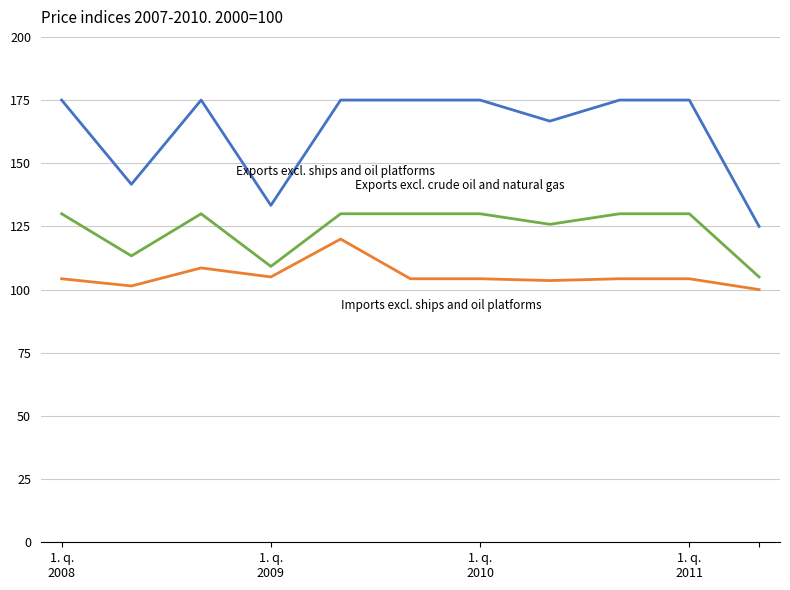

What is the minimum value shown in the chart?

100.0